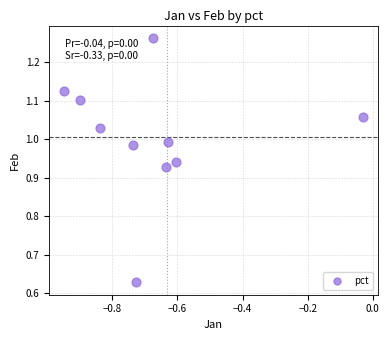

What is the average X value?

-0.7